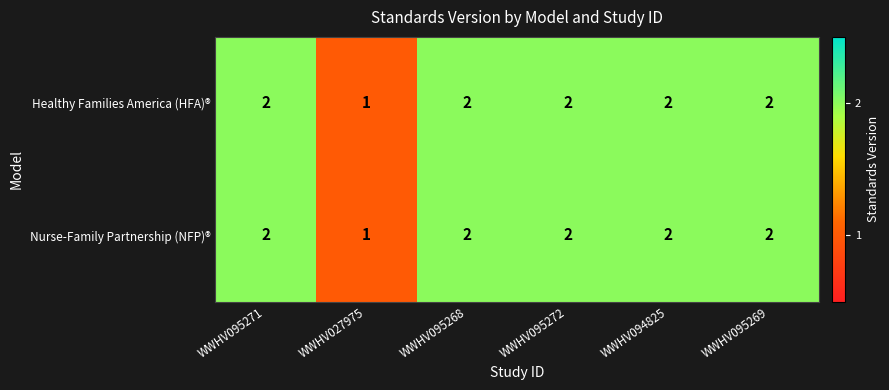

At which category does the chart reach its minimum across all series?

WWHV027975